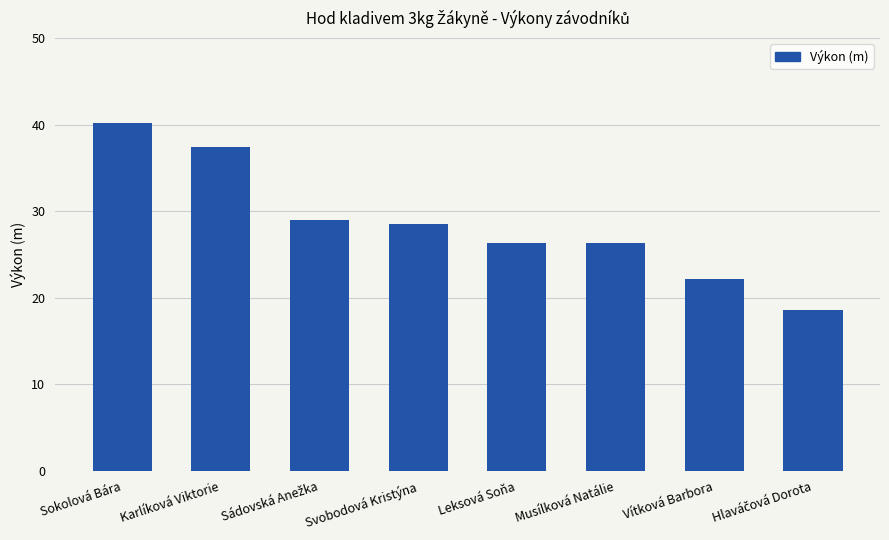

What is the maximum value shown in the chart?

40.2